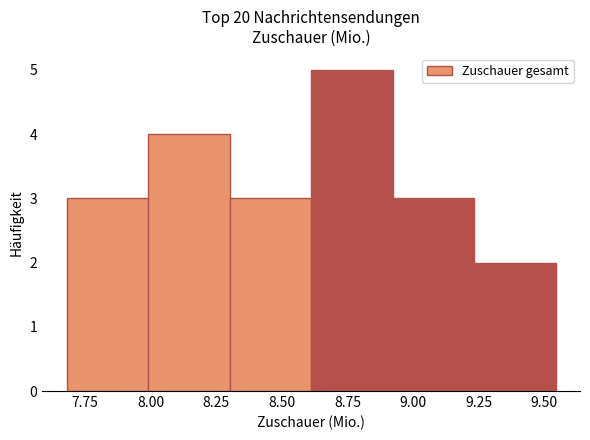

Reading left to right, list every bar in this chart as the range it spans on the x-axis followed by its height. Neither the bar edges nor the heights are printed on the chart, so give them approximately, as read against the axes.

7.70 to 8.00: 3
8.00 to 8.30: 4
8.30 to 8.60: 3
8.60 to 8.90: 5
8.90 to 9.25: 3
9.25 to 9.55: 2